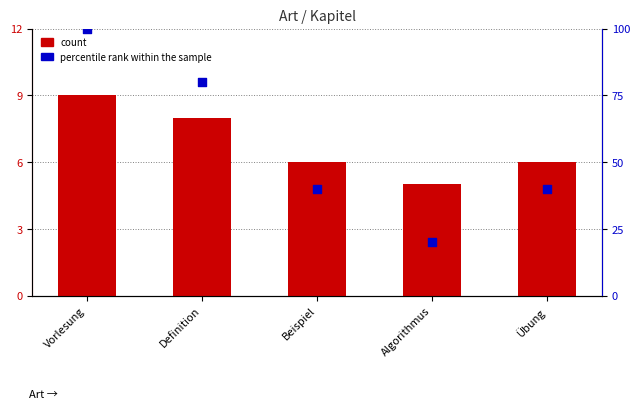

Which series contains the highest Y value?

percentile rank within the sample